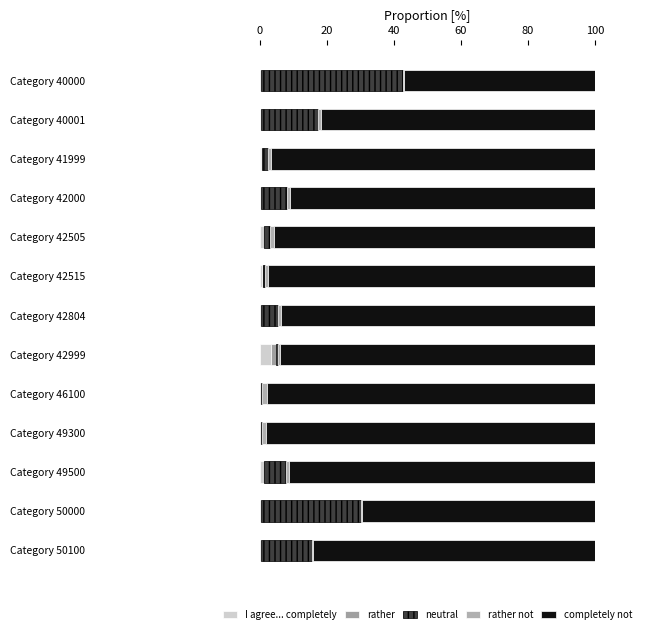

How many series are shown in this chart?

5